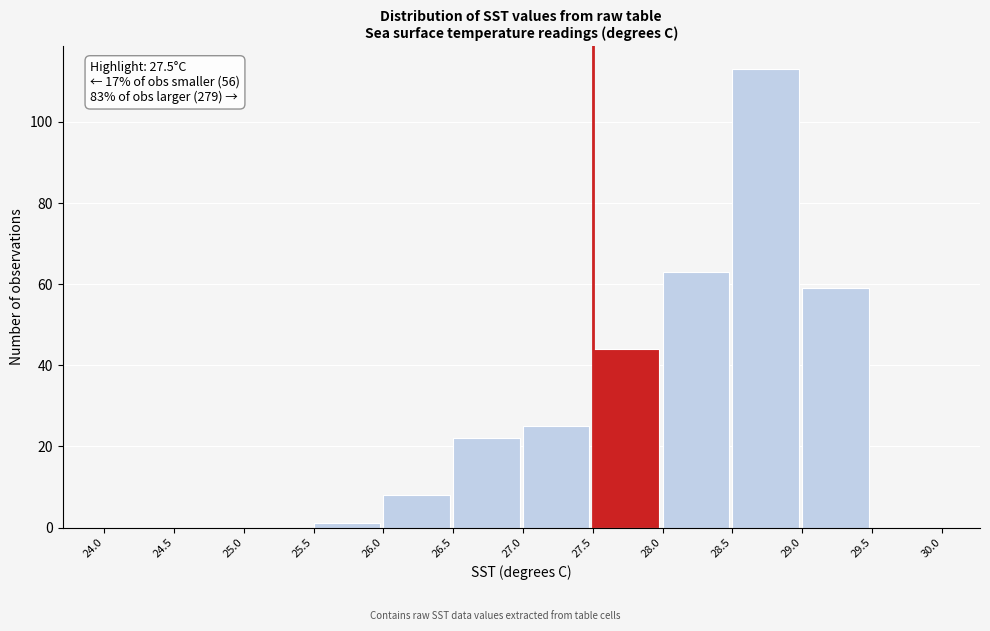

Which range on the x-axis has the tallest bar?

28.5 to 29.0